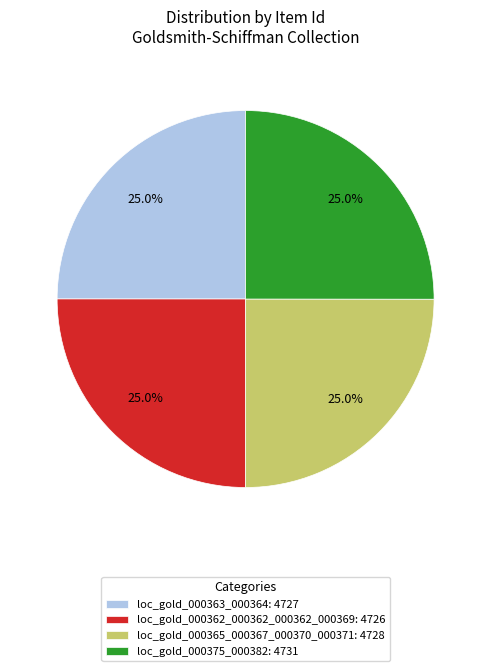

Is there any slice that represents more than half of the pie?

No